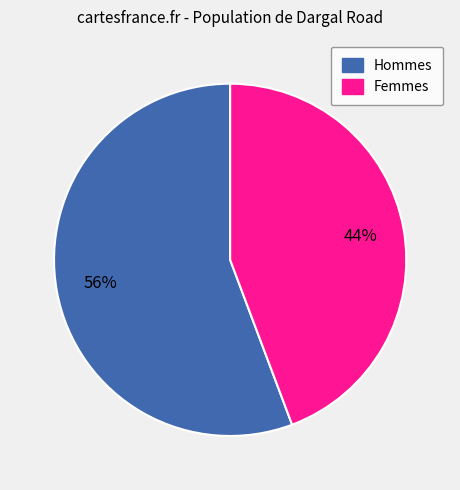

Does any single category account for the majority?

Yes